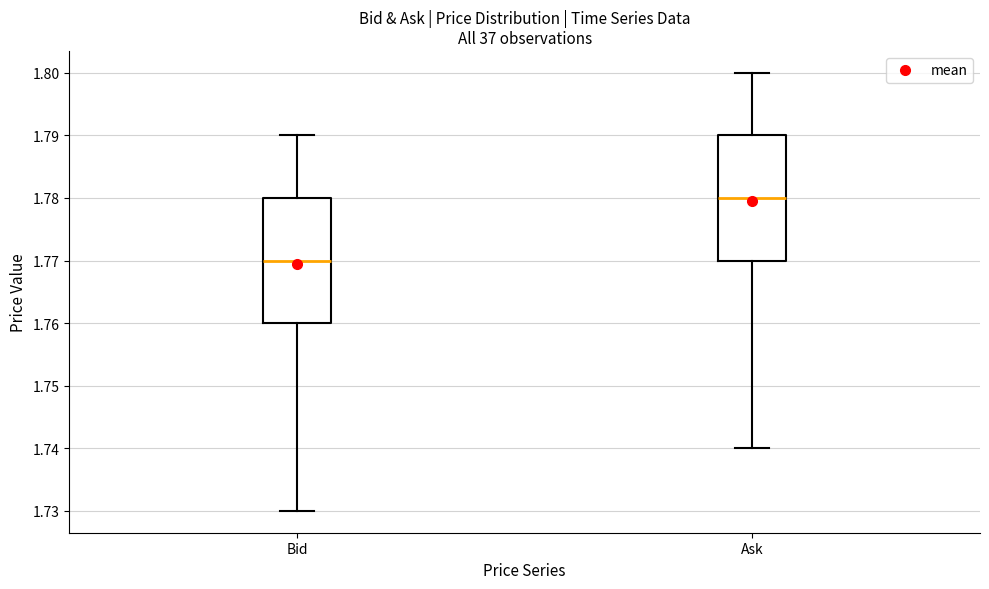

Where does the upper whisker of the box for Bid end on the y-axis? The values are not printed on the chart, so give them approximately, as read against the axis.

1.79